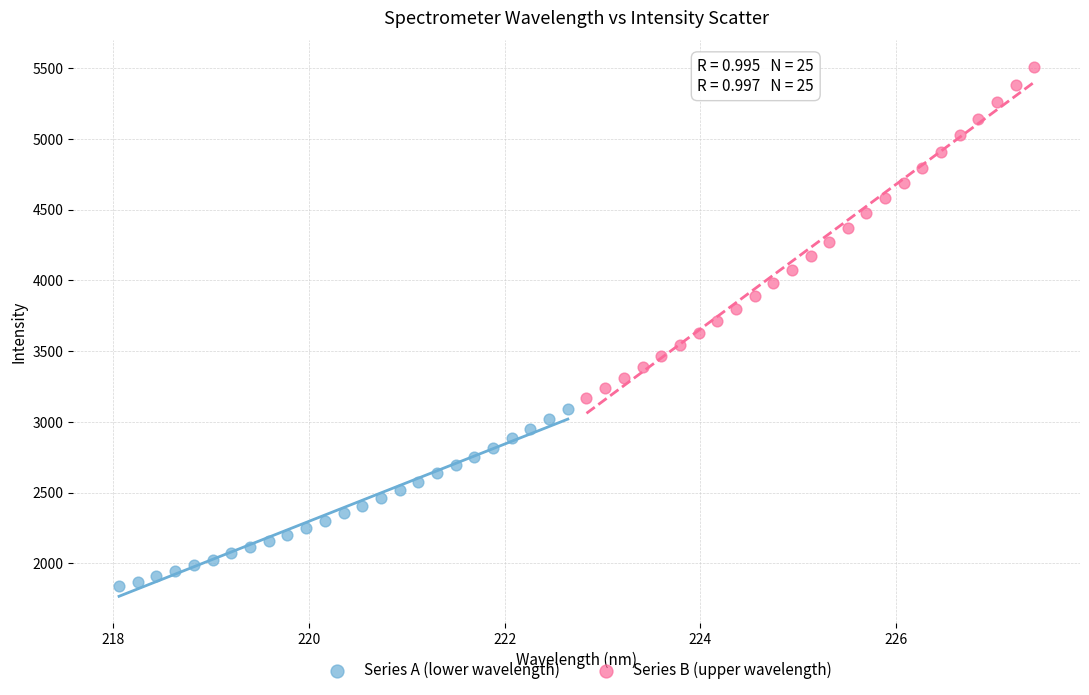

Which series contains the lowest Y value?

Series A (lower wavelength)